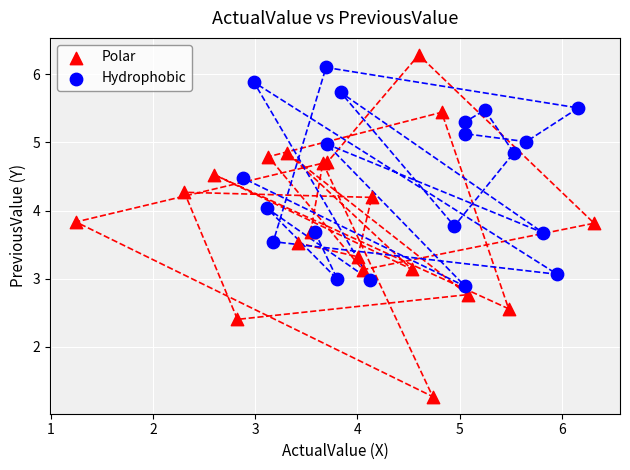

Which series contains the lowest Y value?

Polar